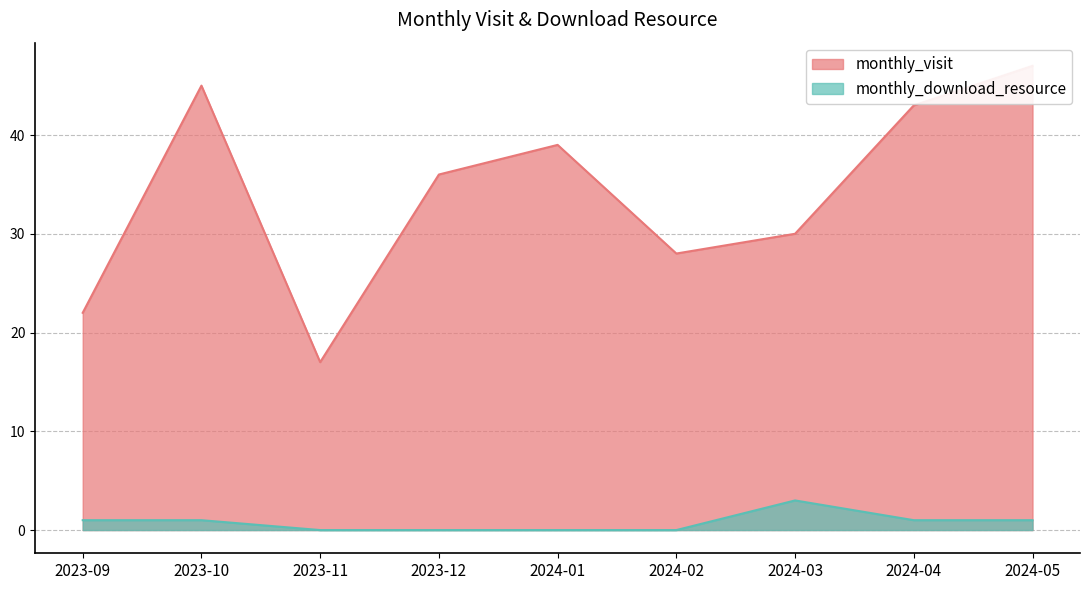

What is the highest value of the monthly_visit series?

47